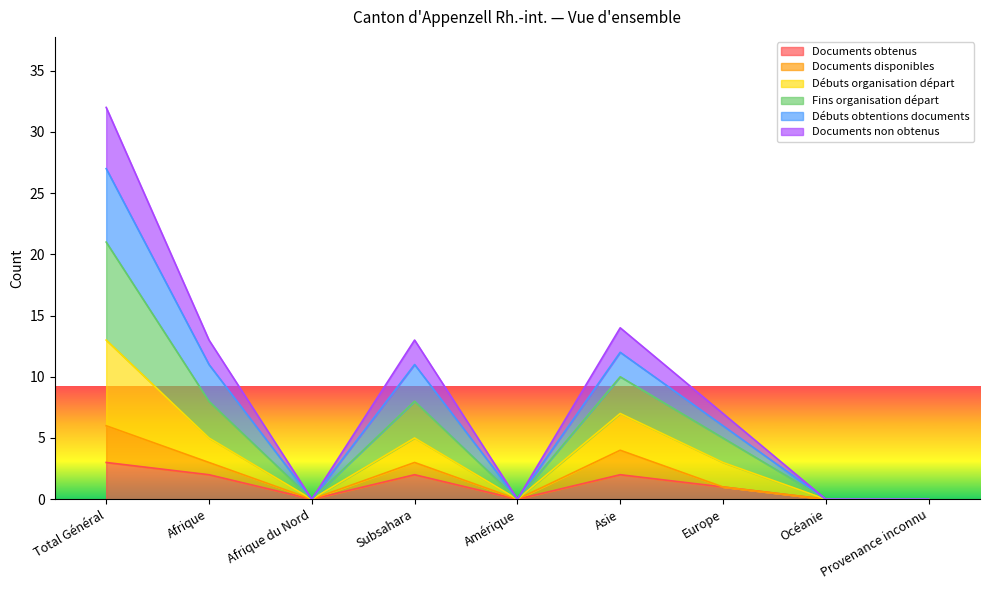

How many values in the Fins organisation départ series exceed 7?

4